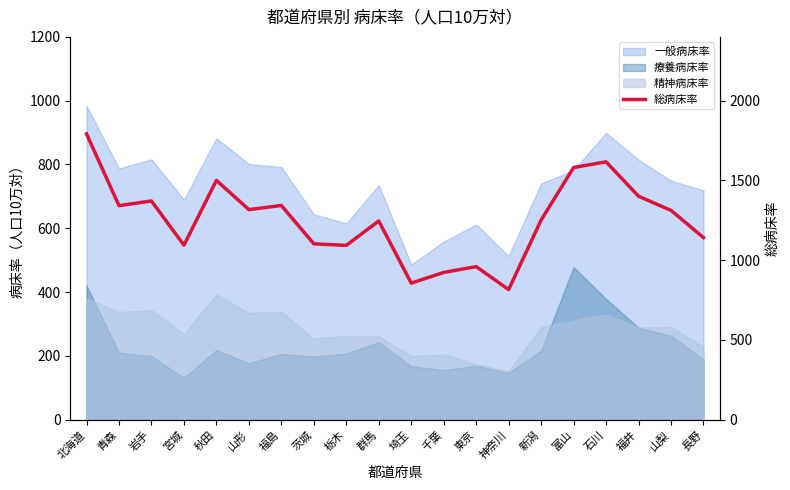

What is the label of the 5th point from the left?

秋田